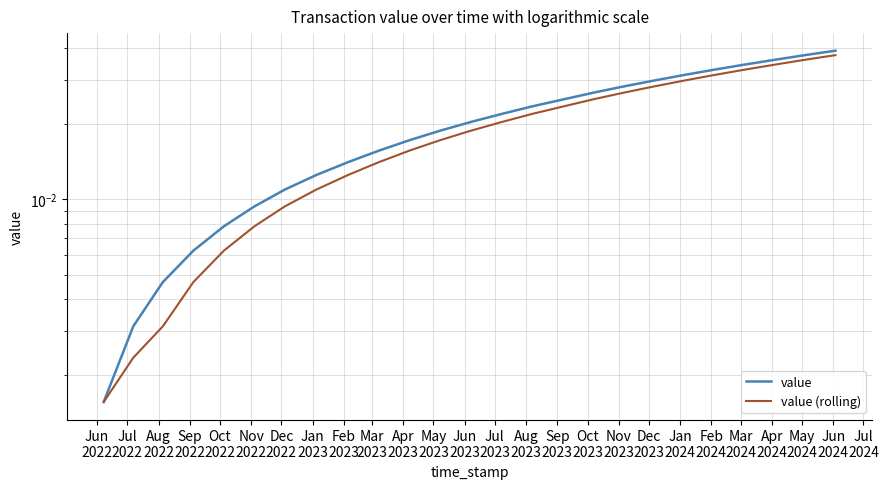

What is the total value across all series at Apr
2024?

0.1